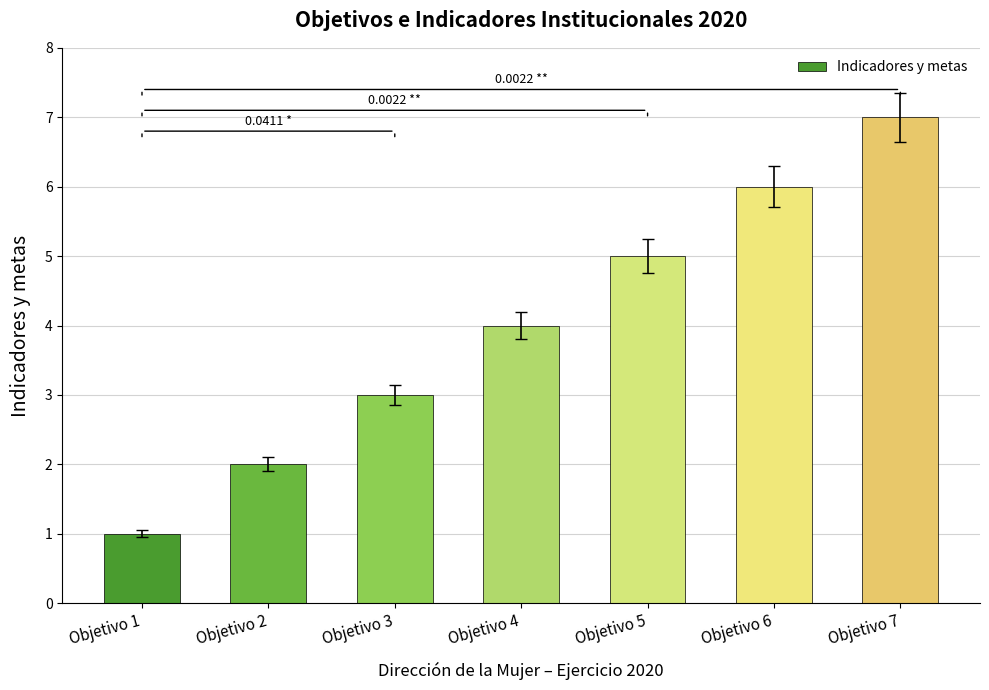

Reading left to right, list all the values displayed in this chart.

Objetivo 1=1	Objetivo 2=2	Objetivo 3=3	Objetivo 4=4	Objetivo 5=5	Objetivo 6=6	Objetivo 7=7